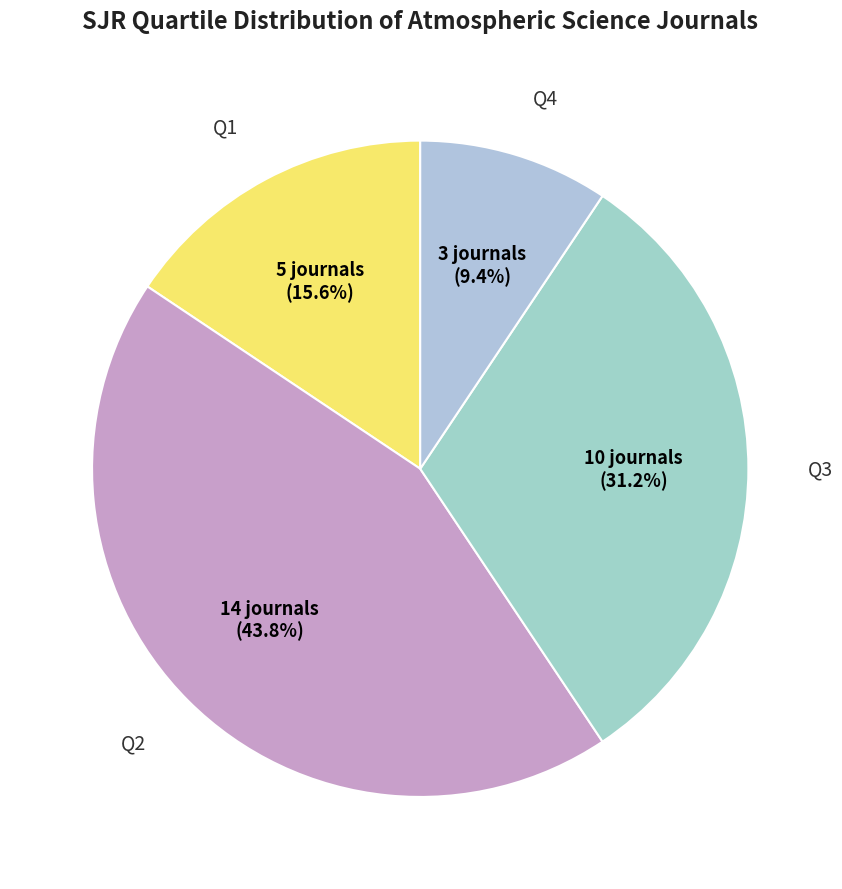

To the nearest percent, what portion does Q4 represent?

9%